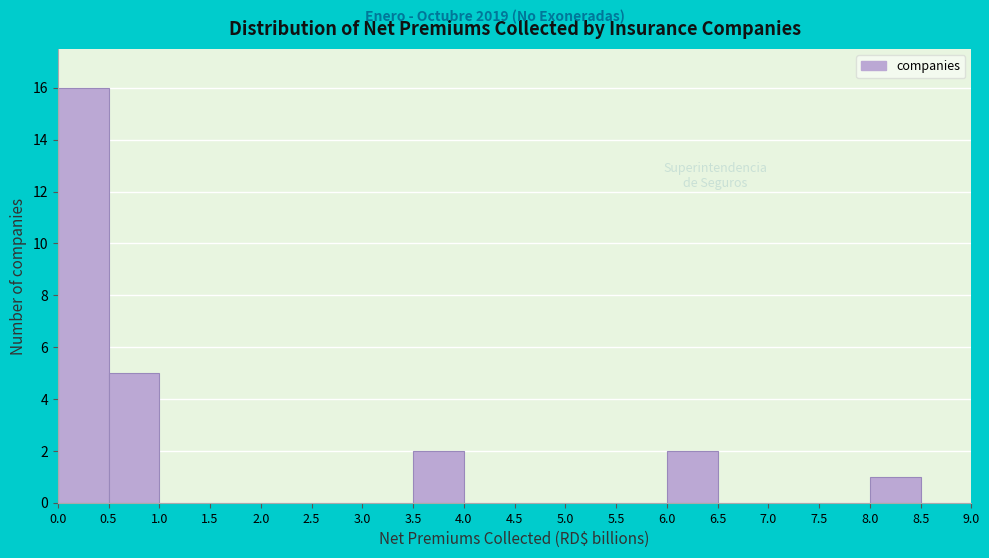

How tall is the bar that spans 8.0 to 8.5 on the x-axis? The values are not printed on the chart, so give them approximately, as read against the axis.

1